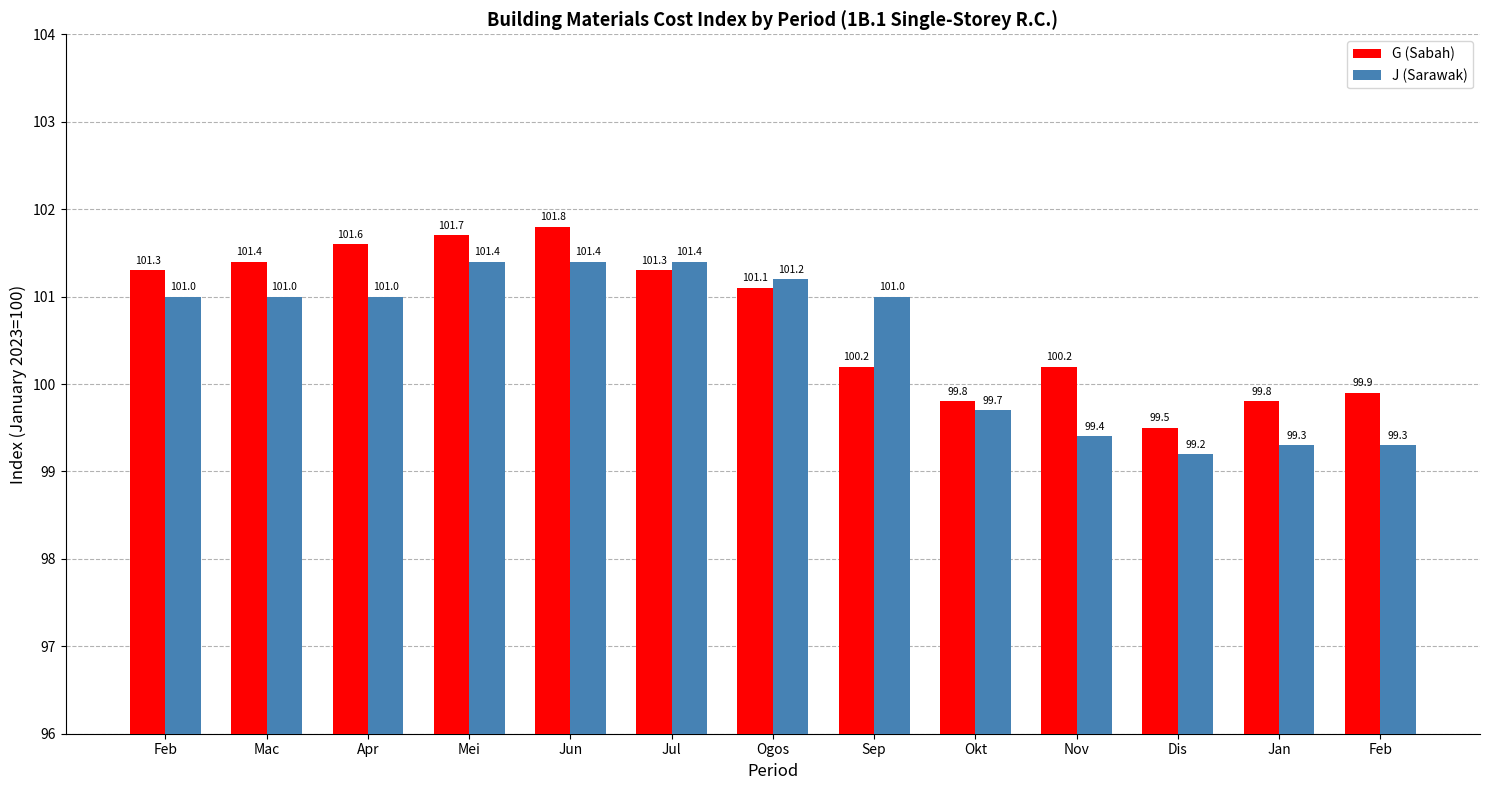

What is the greatest value displayed?

101.8